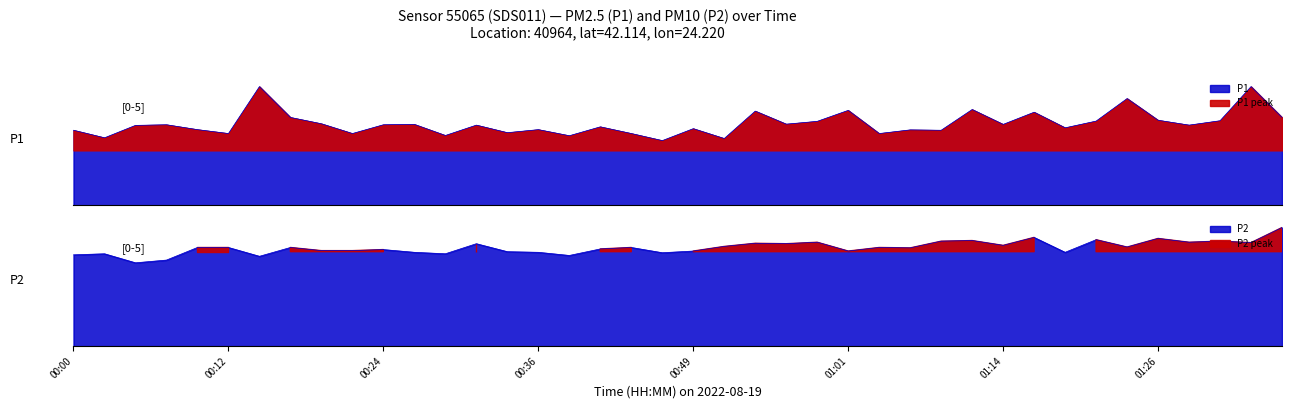

What is the label of the 12th point from the left?

00:26